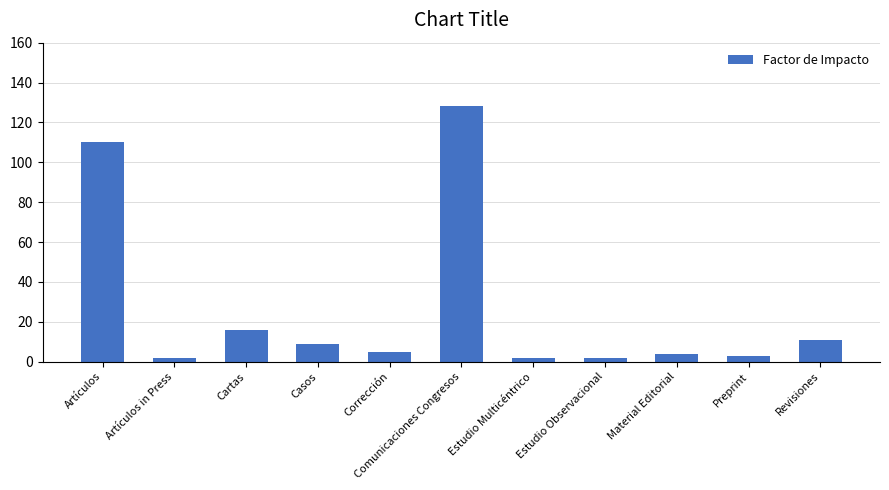

Does the chart contain any negative values?

No